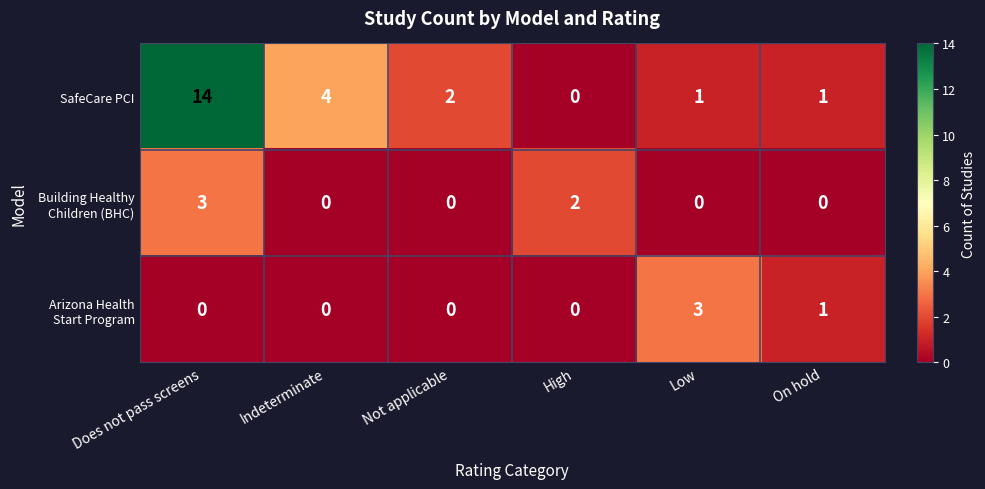

Is it true that SafeCare PCI equals 6 at Indeterminate?

False